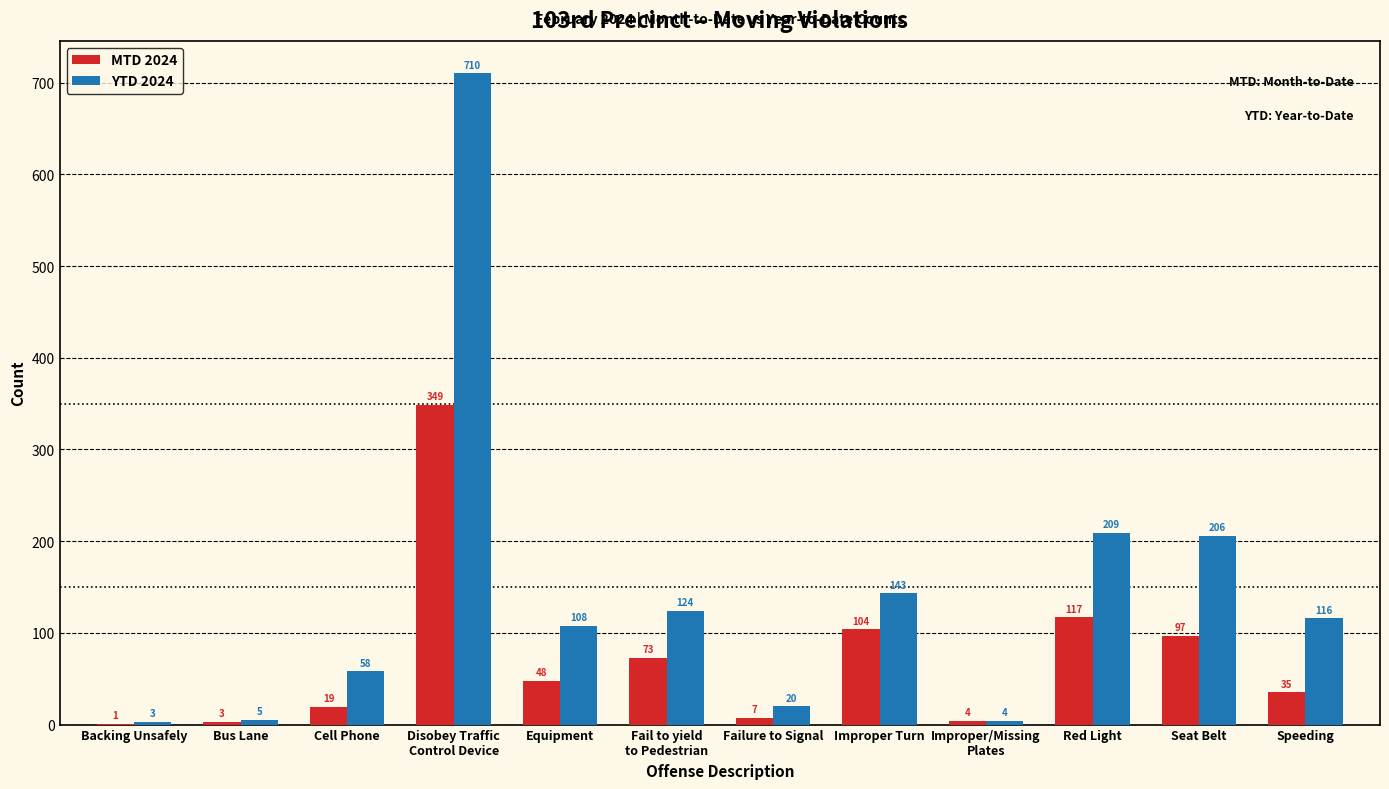

Which series changed the most between Red Light and Speeding?

YTD 2024